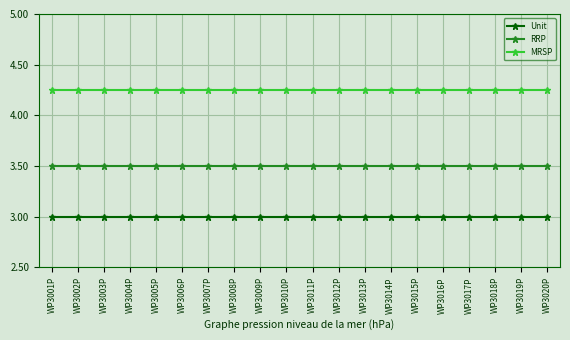

What is the value of the Unit point at the 9th from the left?

3.0